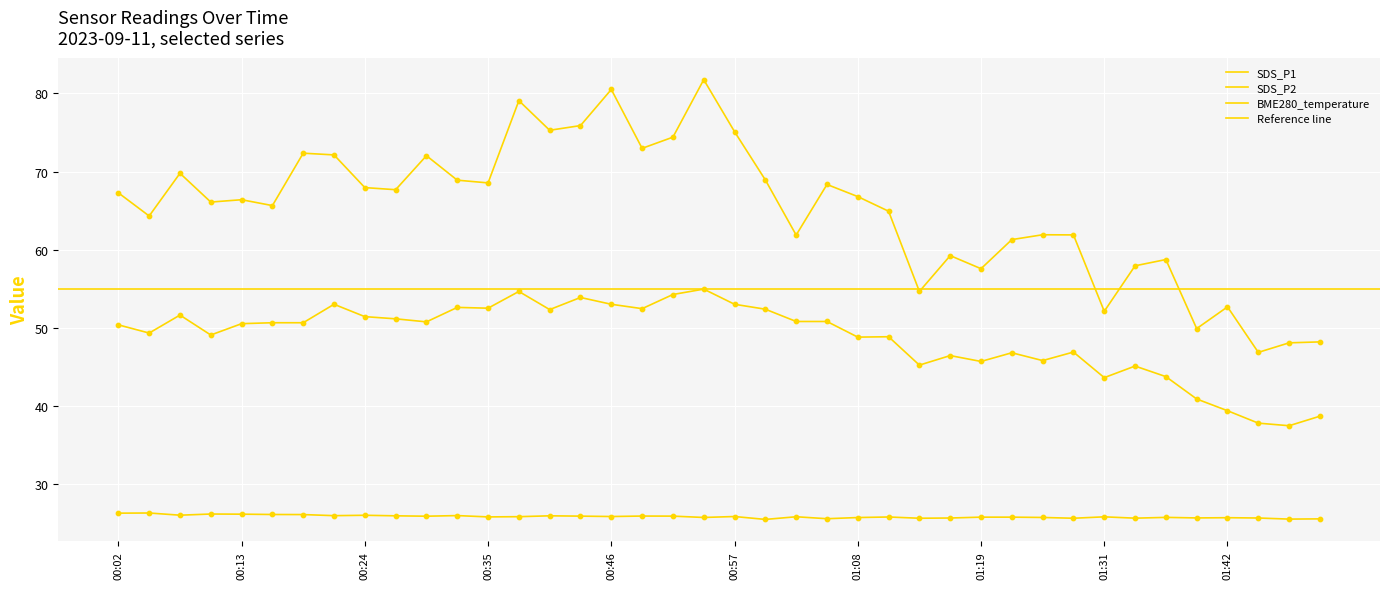

Which series has the widest spread of Y values?

SDS_P1